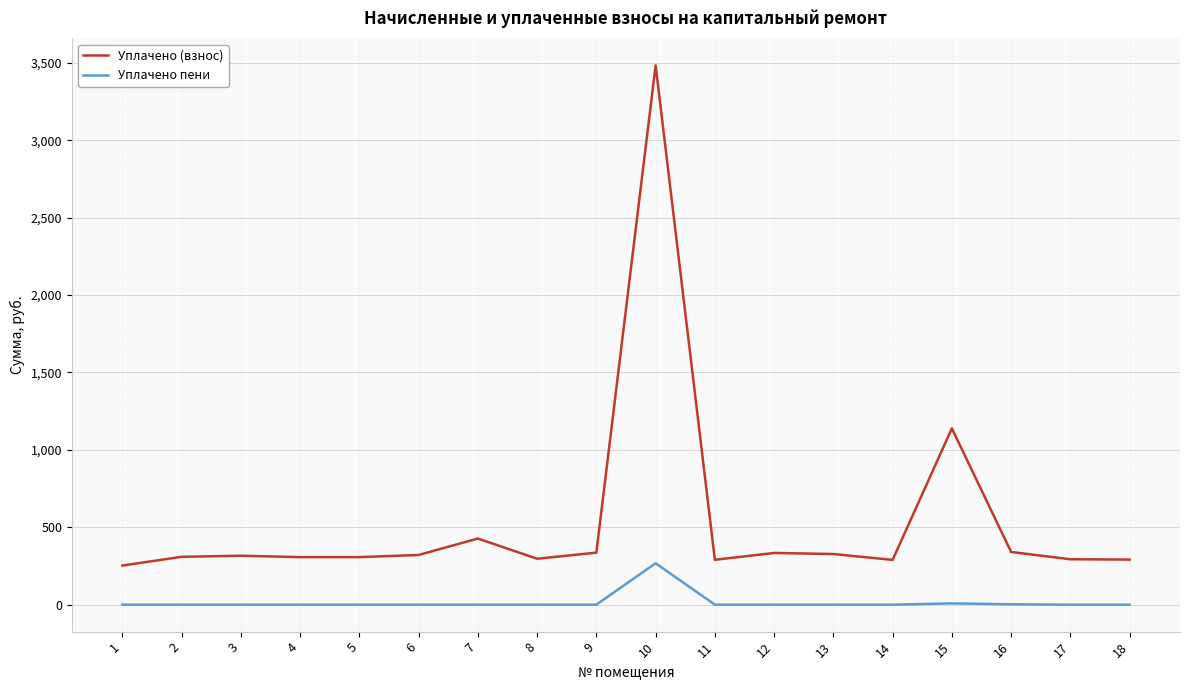

At which category is the sum across all series the highest?

10